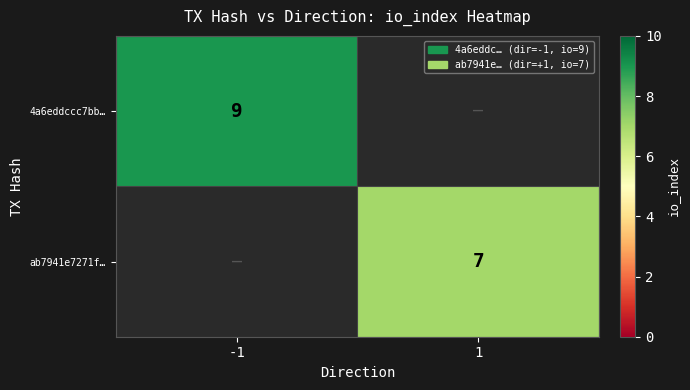

True or false: 4a6eddccc7bb… has a value of 9 at -1.

True